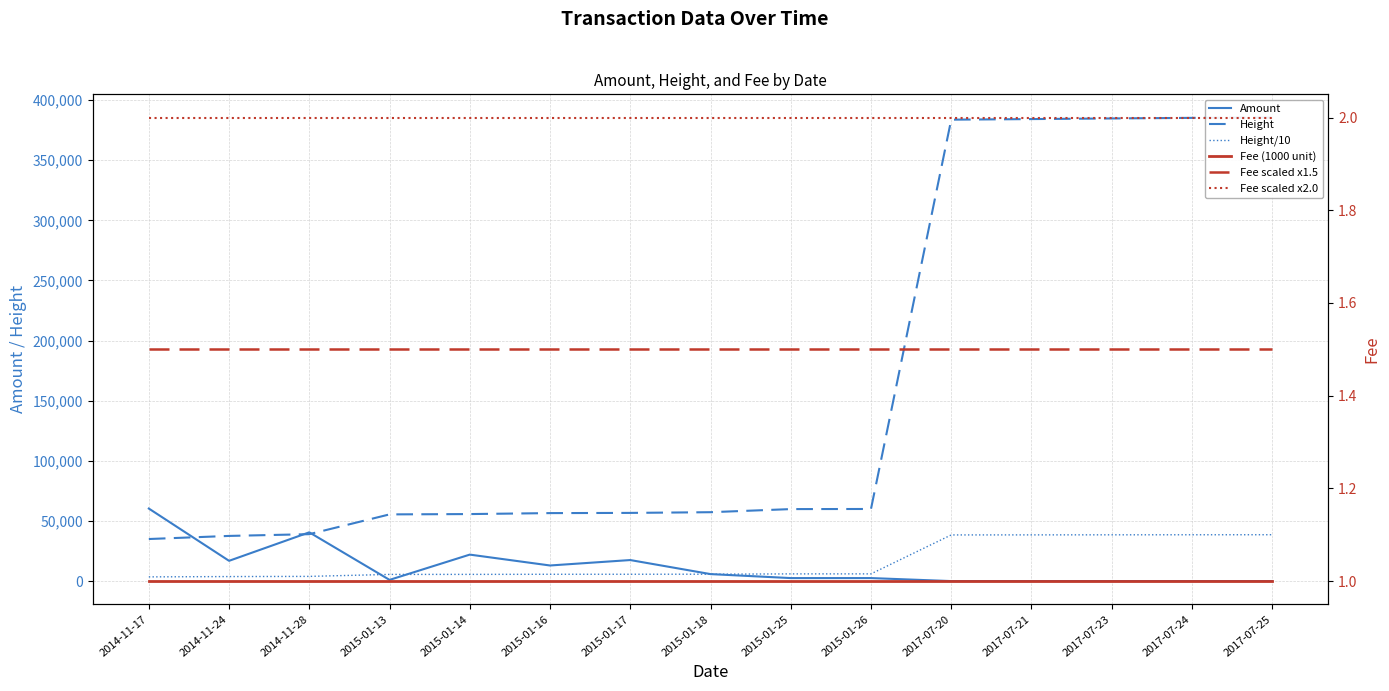

What is the value of the Height point at the 11th from the left?

383681.0